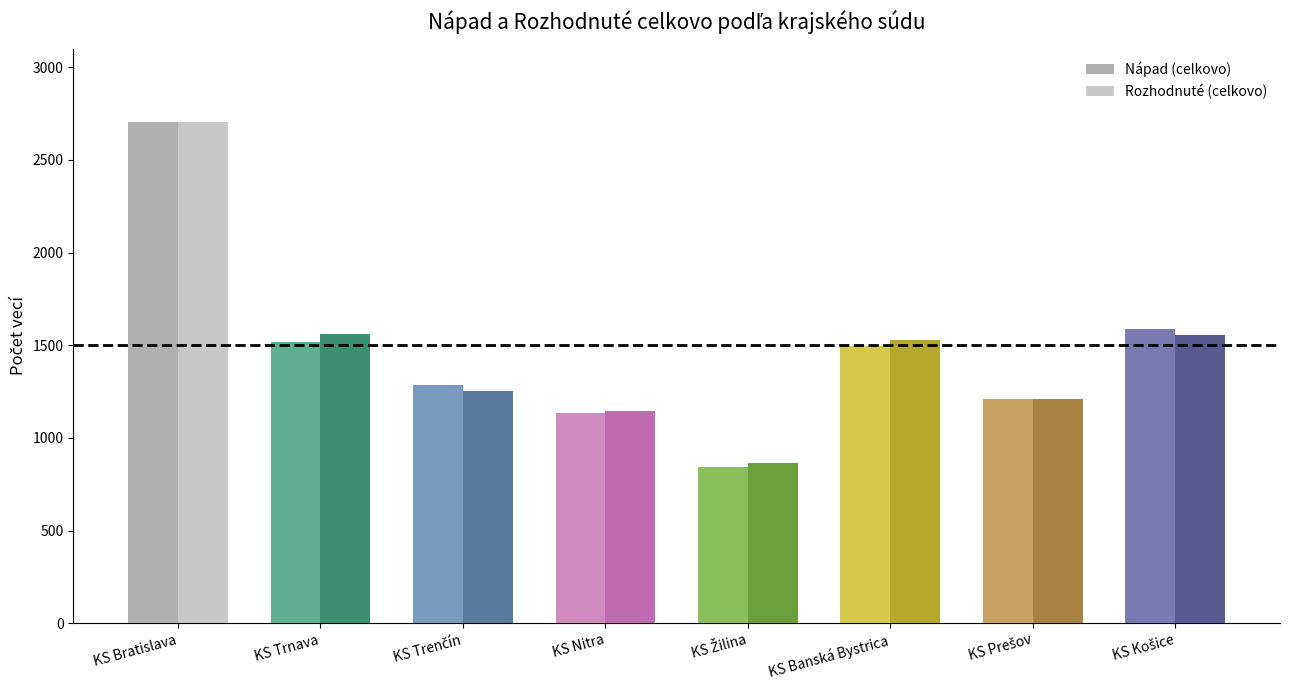

At how many categories does at least one series exceed 1341?

4